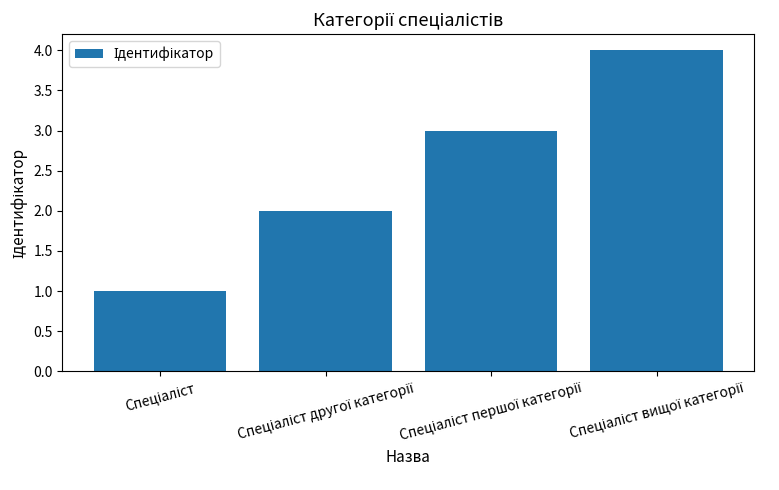

What is the minimum value shown in the chart?

1